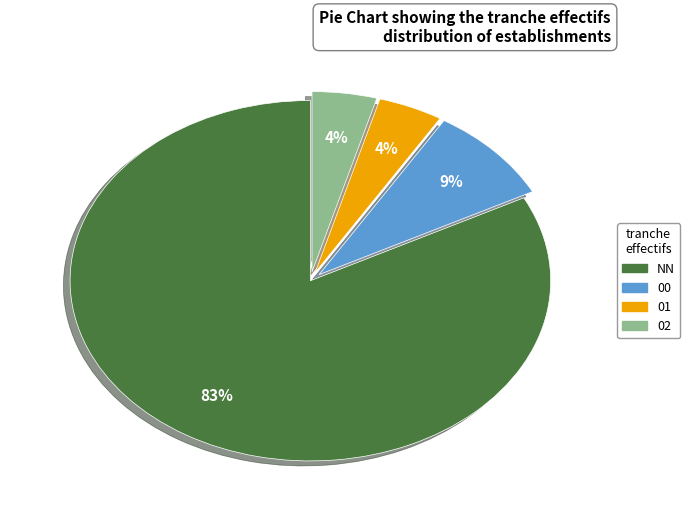

Which has a higher value, 00 or 01?

00